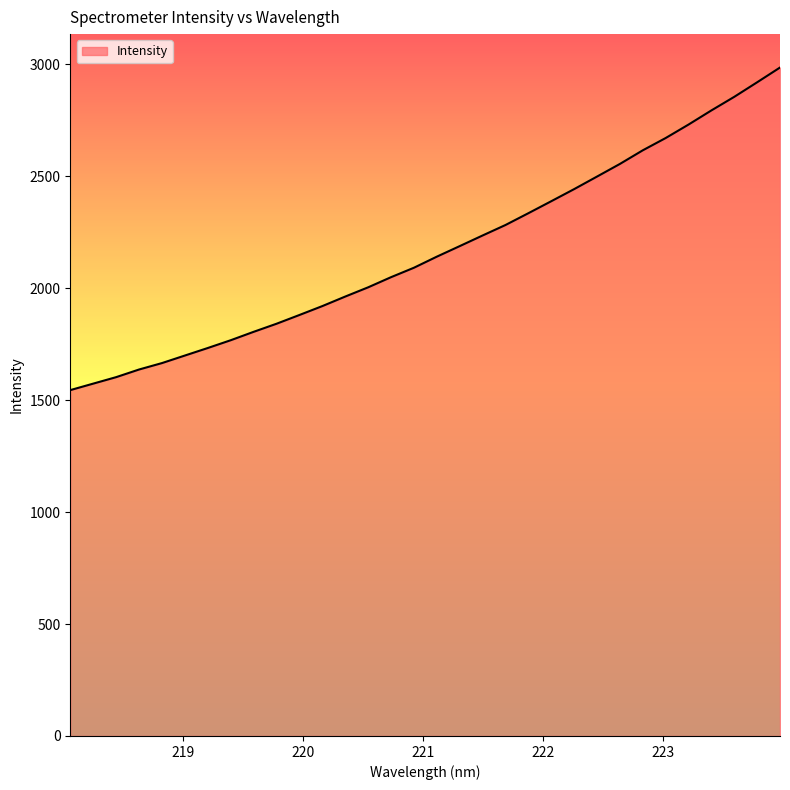

What is the greatest value displayed?

2985.1